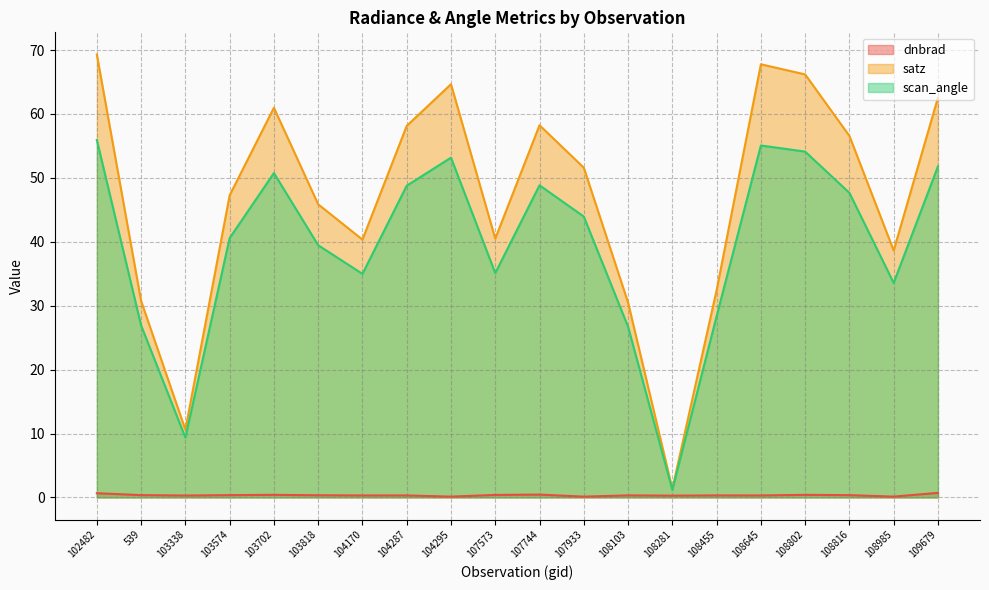

Reading left to right, transcribe all the data shown in this chart.

dnbrad: 0.7	0.4	0.3	0.4	0.4	0.3	0.3	0.3	0.1	0.4	0.4	0.1	0.3	0.3	0.3	0.3	0.4	0.4	0.1	0.7
satz: 69.3	30.7	10.6	47.3	61.0	45.9	40.3	58.1	64.7	40.5	58.2	51.6	30.5	1.3	32.4	67.8	66.2	56.6	38.6	62.6
scan_angle: 55.9	26.9	9.4	40.6	50.8	39.5	35.0	48.8	53.2	35.1	48.8	43.9	26.7	1.2	28.3	55.1	54.1	47.6	33.6	51.8